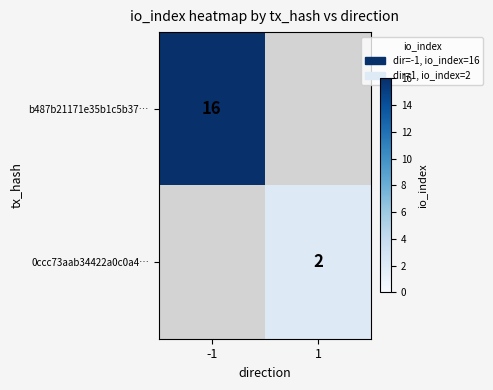

Is it true that 0ccc73aab34422a0c0a4… equals 1 at 1?

False